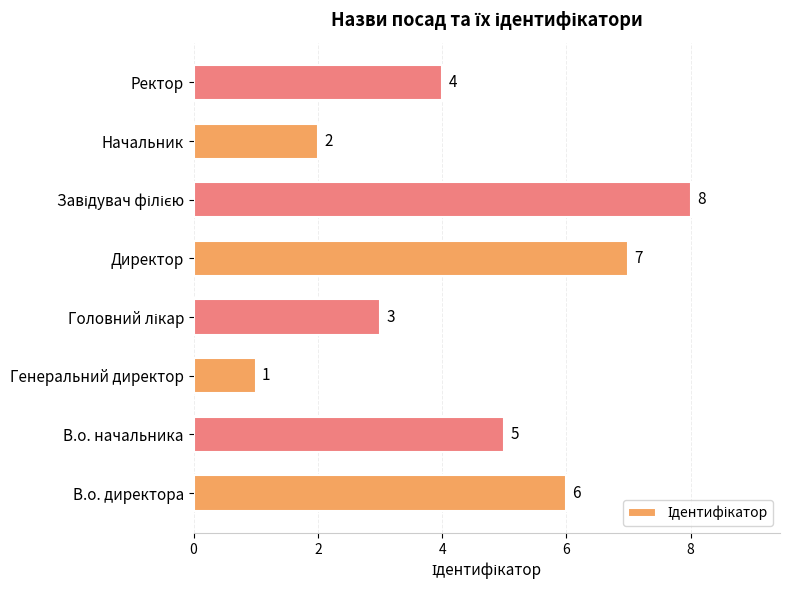

Which has a higher value, Ректор or В.о. директора?

В.о. директора